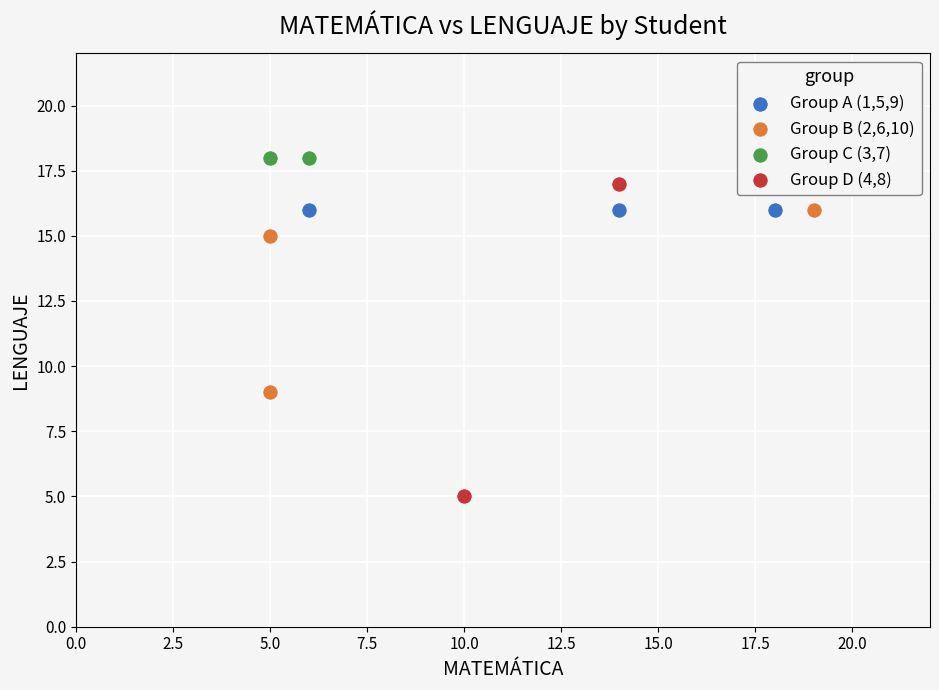

What are all the series names shown in the legend?

Group A (1,5,9), Group B (2,6,10), Group C (3,7), Group D (4,8)